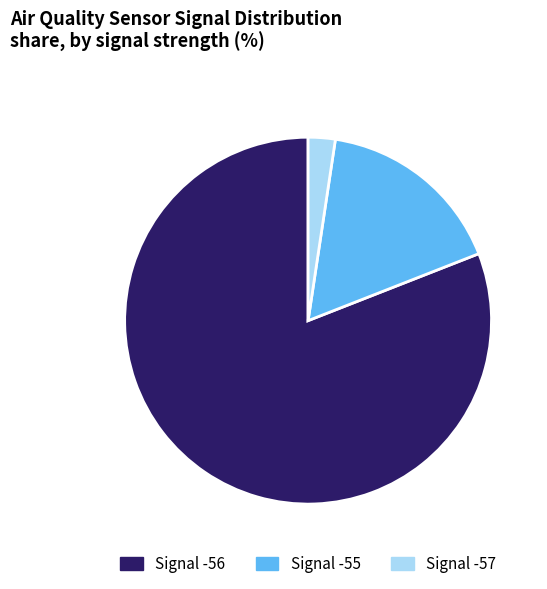

Is there any slice that represents more than half of the pie?

Yes